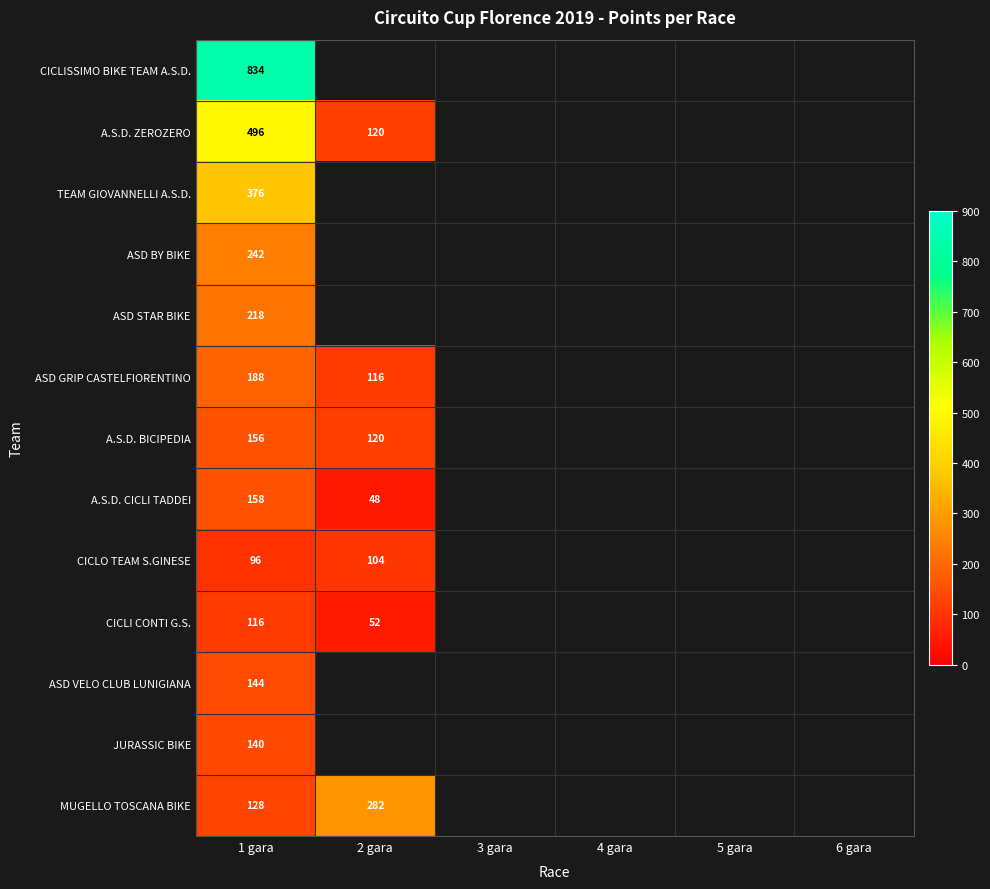

What is the total value across all series at 1 gara?

3292